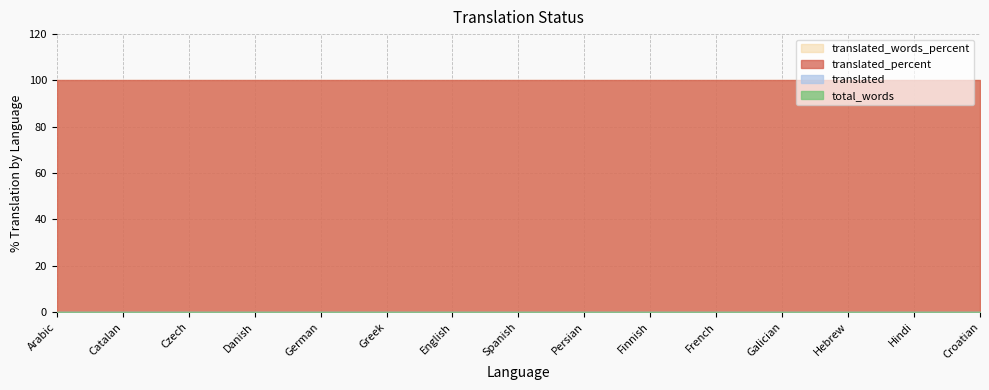

List the labels in order of total_words value, smallest first.

Arabic, Catalan, Czech, Danish, German, Greek, English, Spanish, Persian, Finnish, French, Galician, Hebrew, Hindi, Croatian